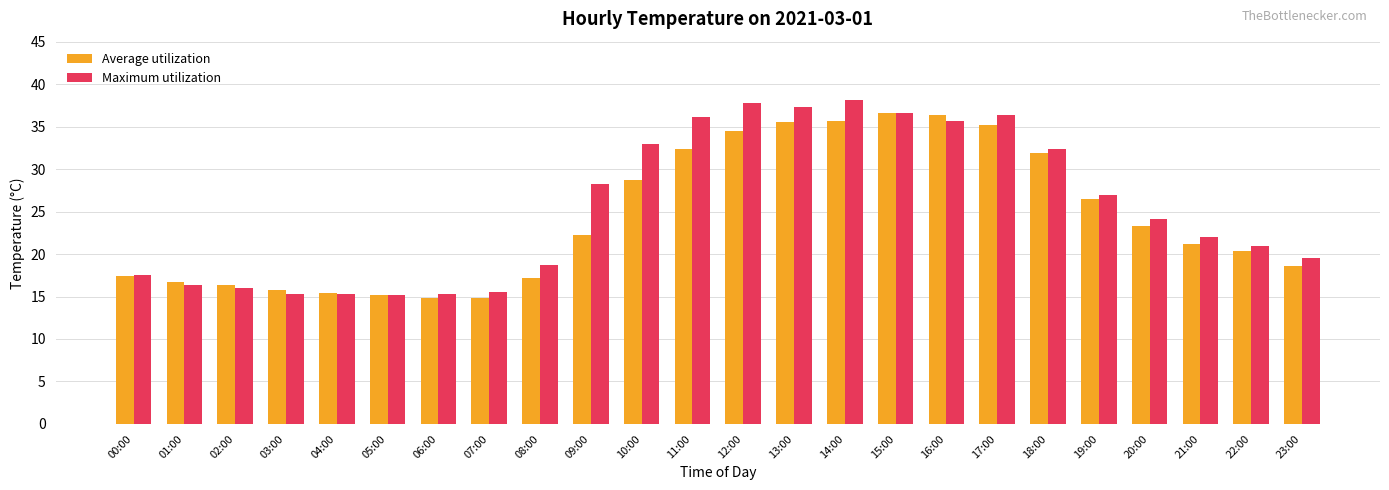

What is the greatest value displayed?

38.1